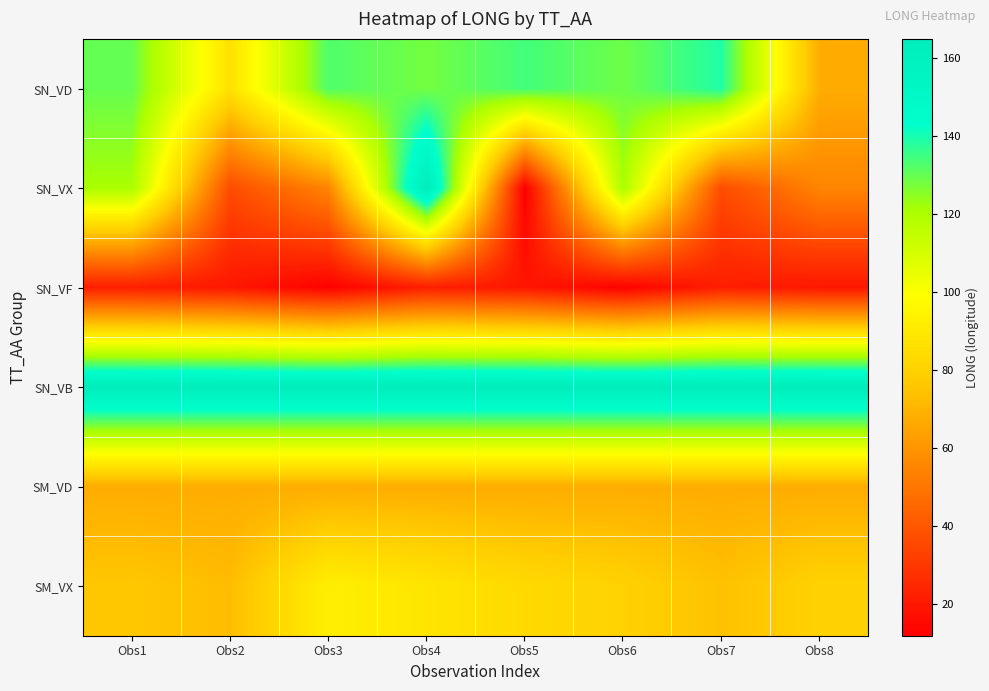

What is the total value across all series at Obs3?

525.5